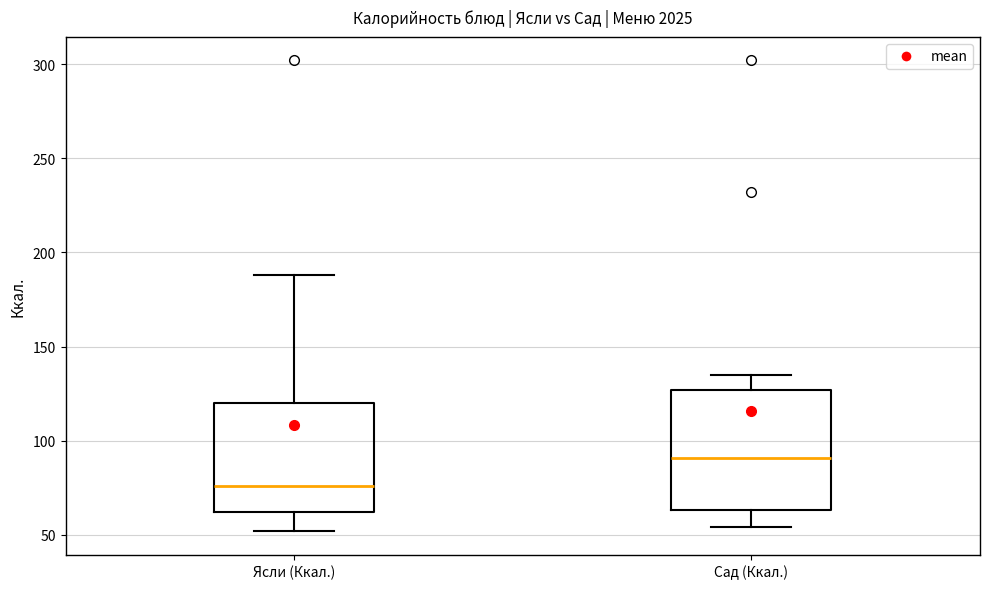

Reading left to right, read every box against the y-axis: the position of its median line, the range the box covers, and the ends of its whiskers. The values are not printed on the chart, so give them approximately, as read against the axis.

Ясли (Ккал.): median 75, box 60 to 120, whiskers 50 to 190
Сад (Ккал.): median 90, box 65 to 125, whiskers 55 to 135